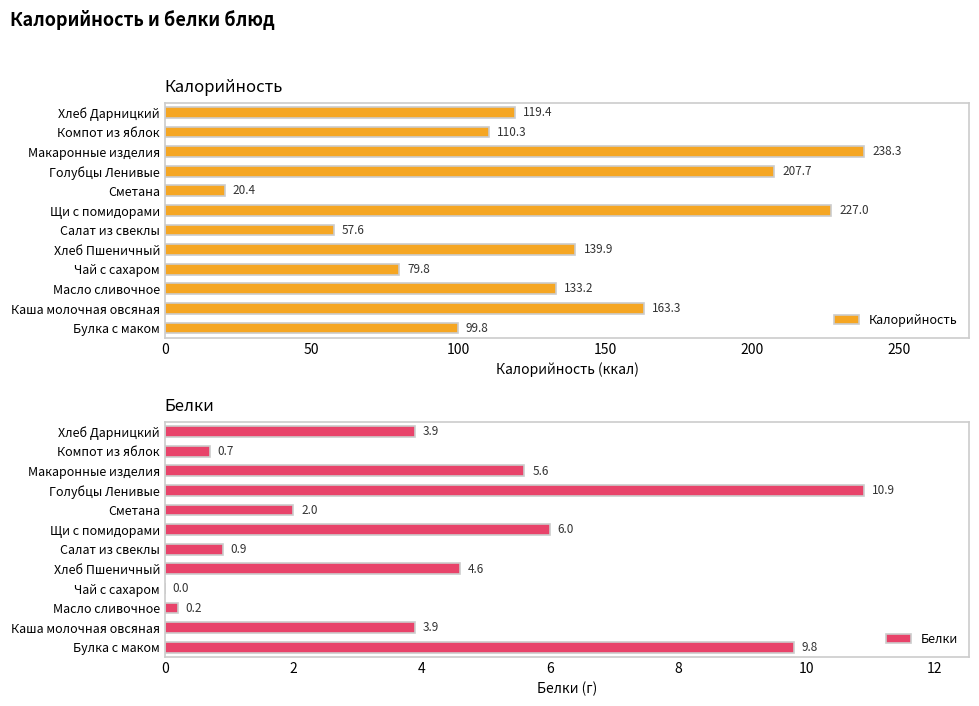

What is the difference between the second highest and minimum values in the Калорийность series?

206.6